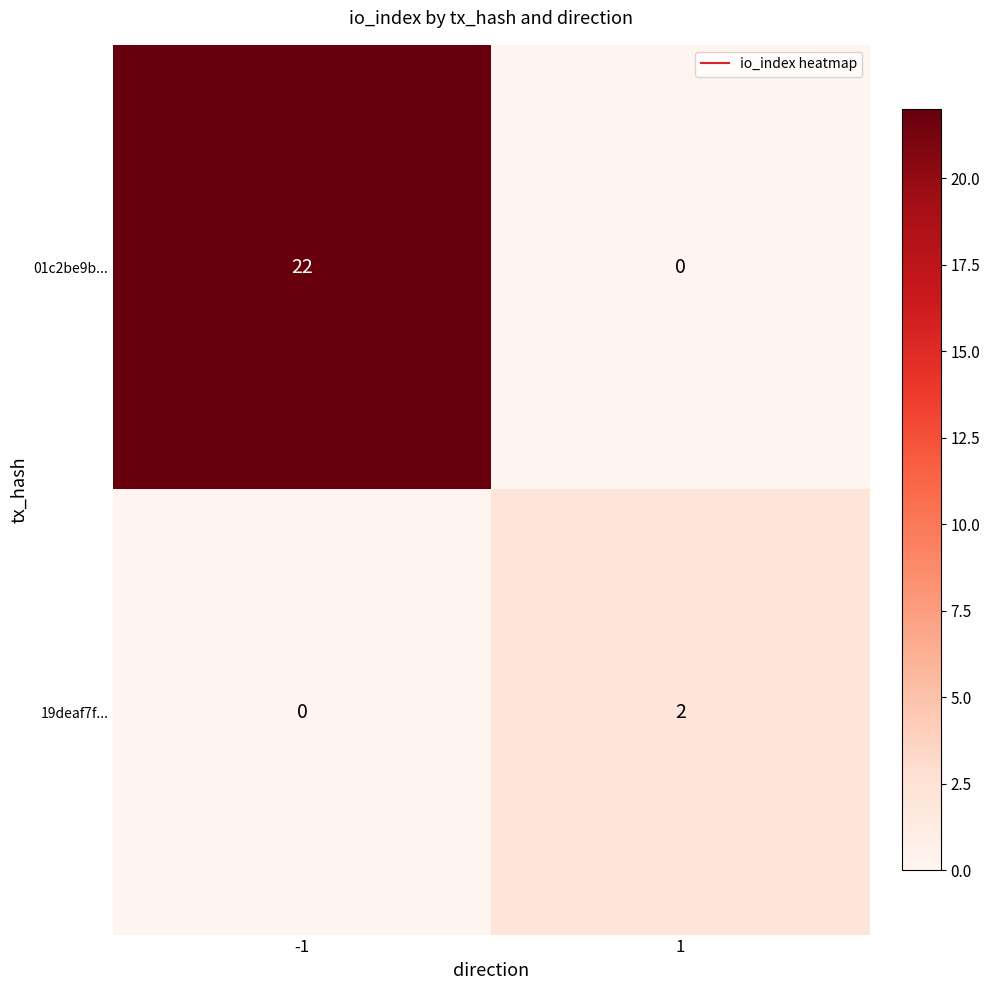

Between -1 and 1, which series saw the biggest shift?

01c2be9b...